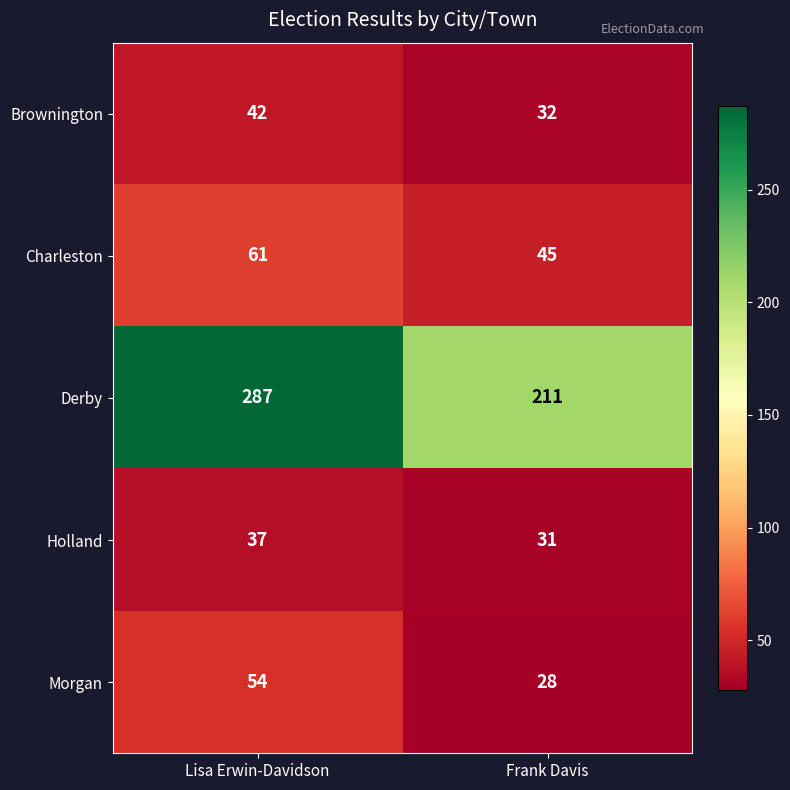

Is it true that Morgan equals 28 at Frank Davis?

True